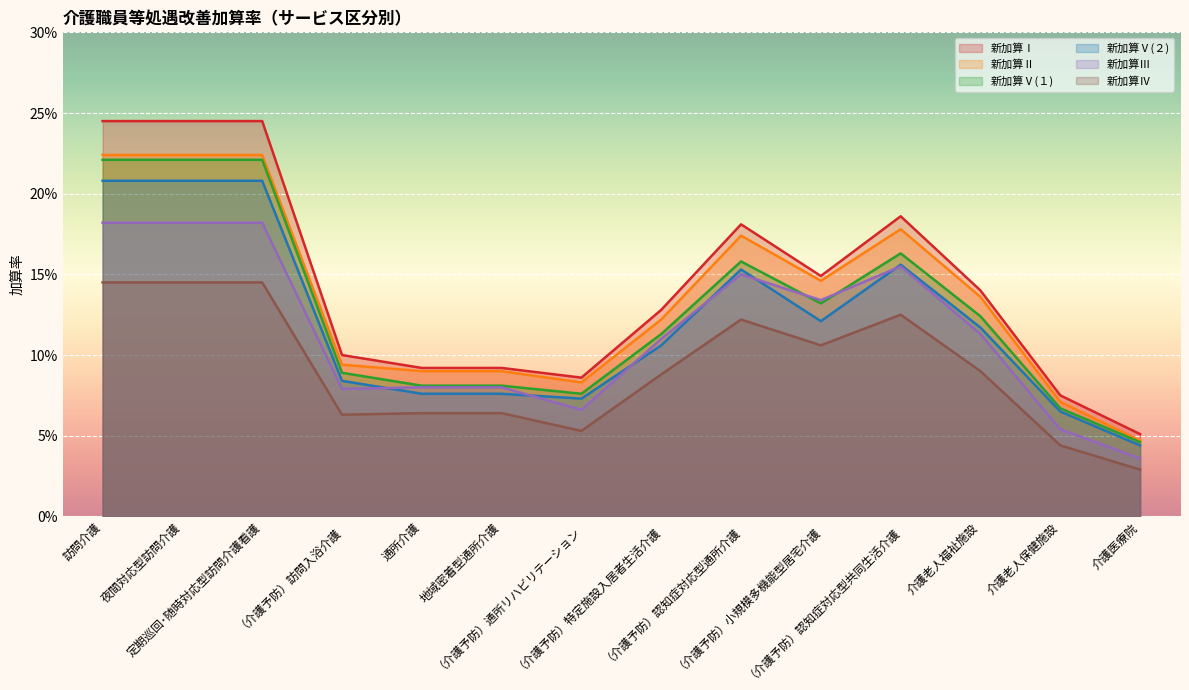

True or false: 新加算Ⅲ and 新加算Ⅰ intersect in this chart.

False